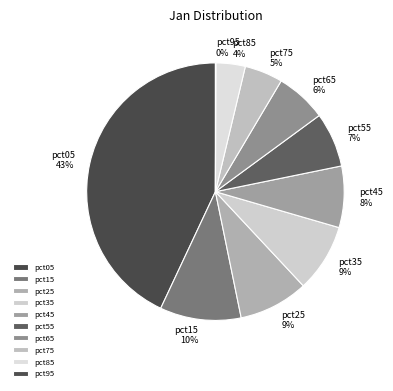

Between pct45 and pct75, which is larger?

pct45